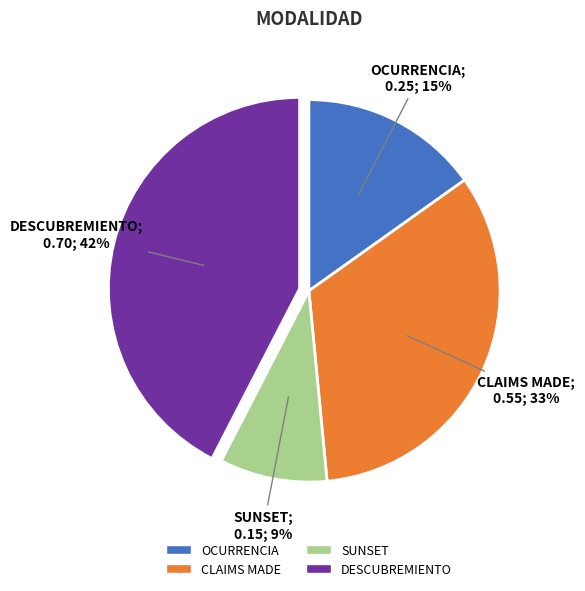

True or false: CLAIMS MADE accounts for 46% of the total.

False